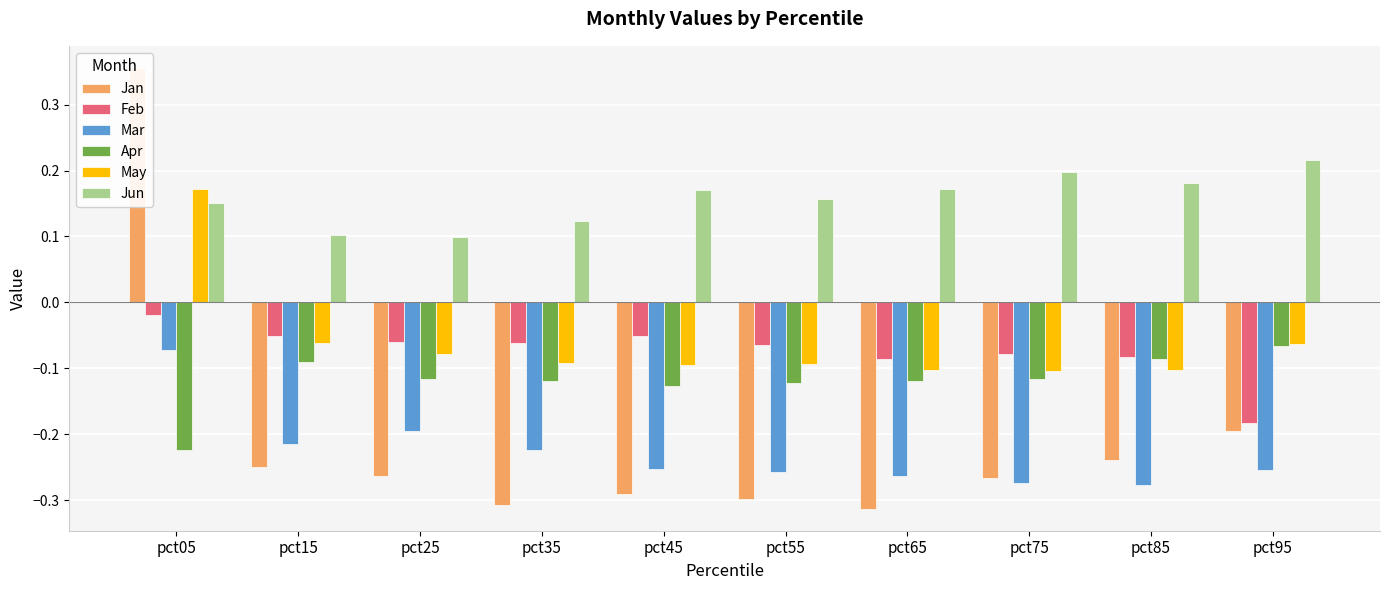

At which category is the sum across all series the highest?

pct05